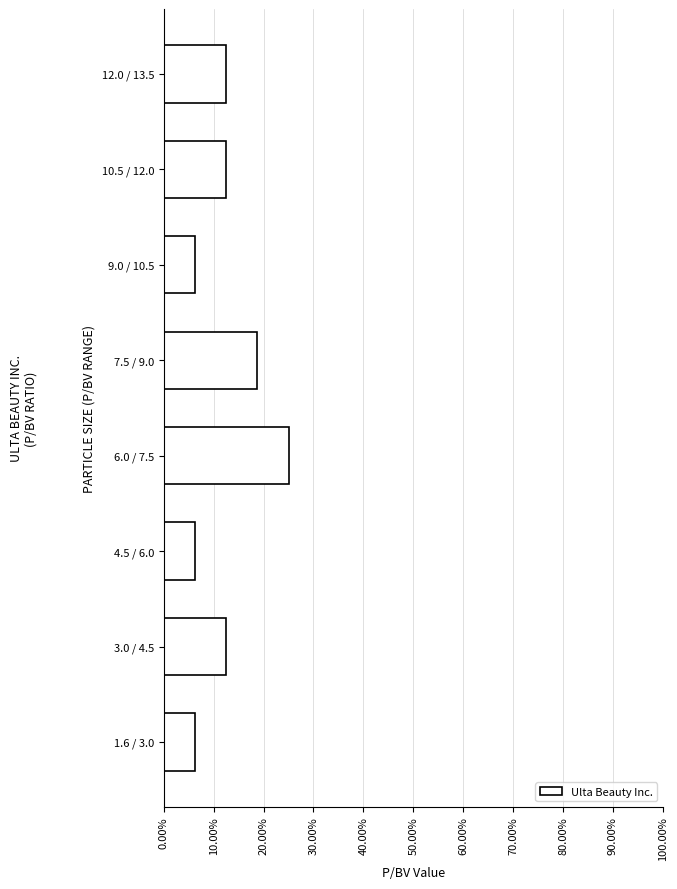

The chart shows a value of 6.2 at 4.5 / 6.0. True or false?

True